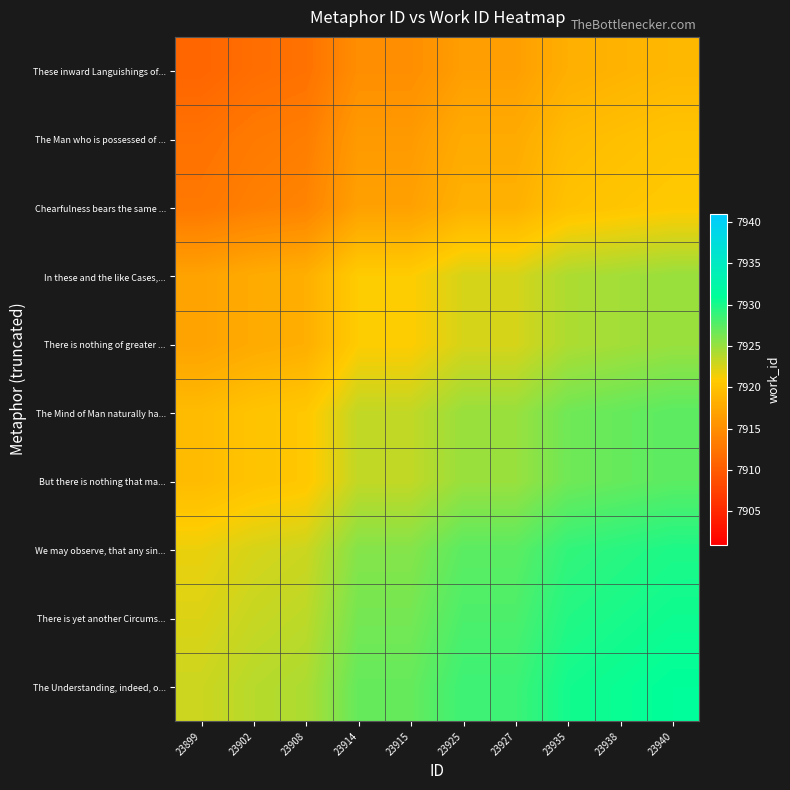

Rank the series at 23935 from lowest to highest value.

These inward Languishings of..., The Man who is possessed of ..., Chearfulness bears the same ..., In these and the like Cases,..., There is nothing of greater ..., The Mind of Man naturally ha..., But there is nothing that ma..., We may observe, that any sin..., There is yet another Circums..., The Understanding, indeed, o...